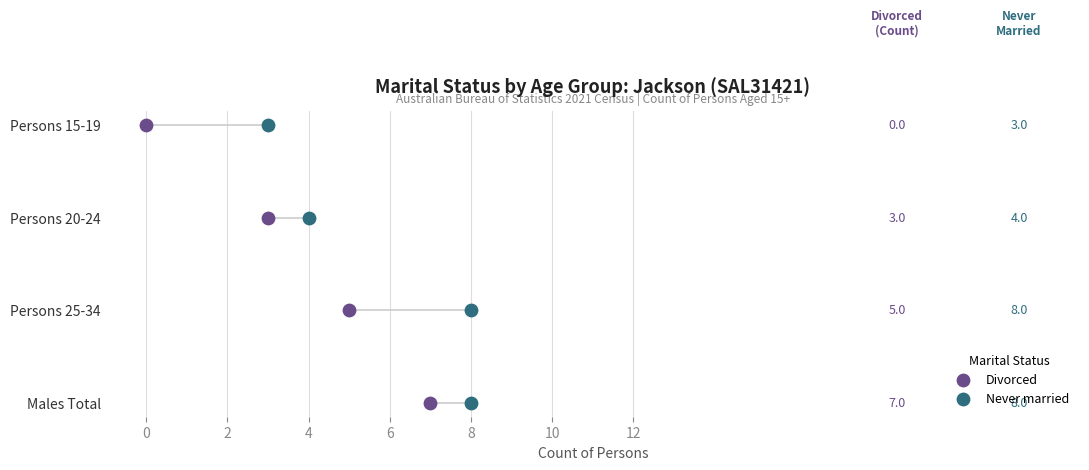

What are all the series names shown in the legend?

Divorced, Never married